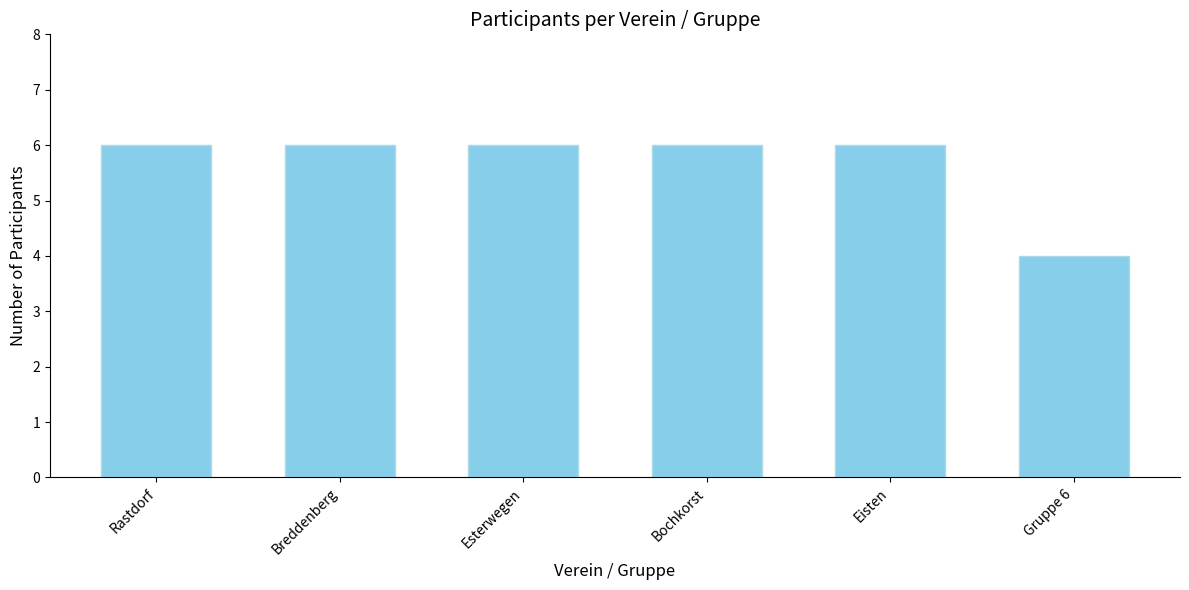

Are the bars horizontal?

No